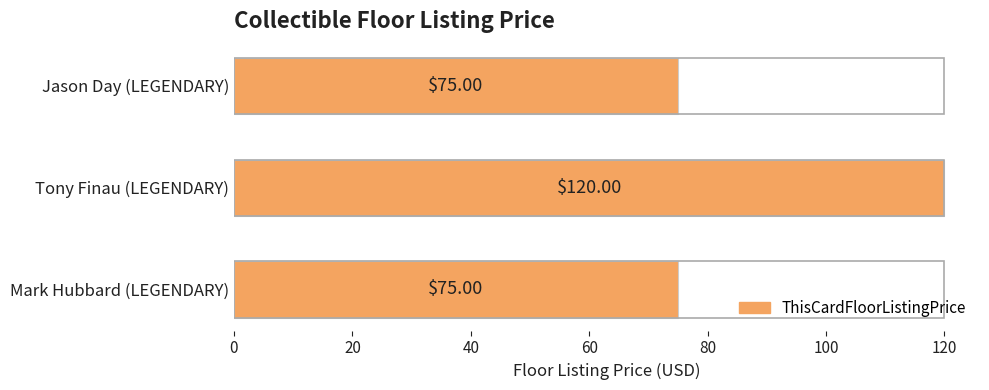

Count the number of values greater than 75.

1